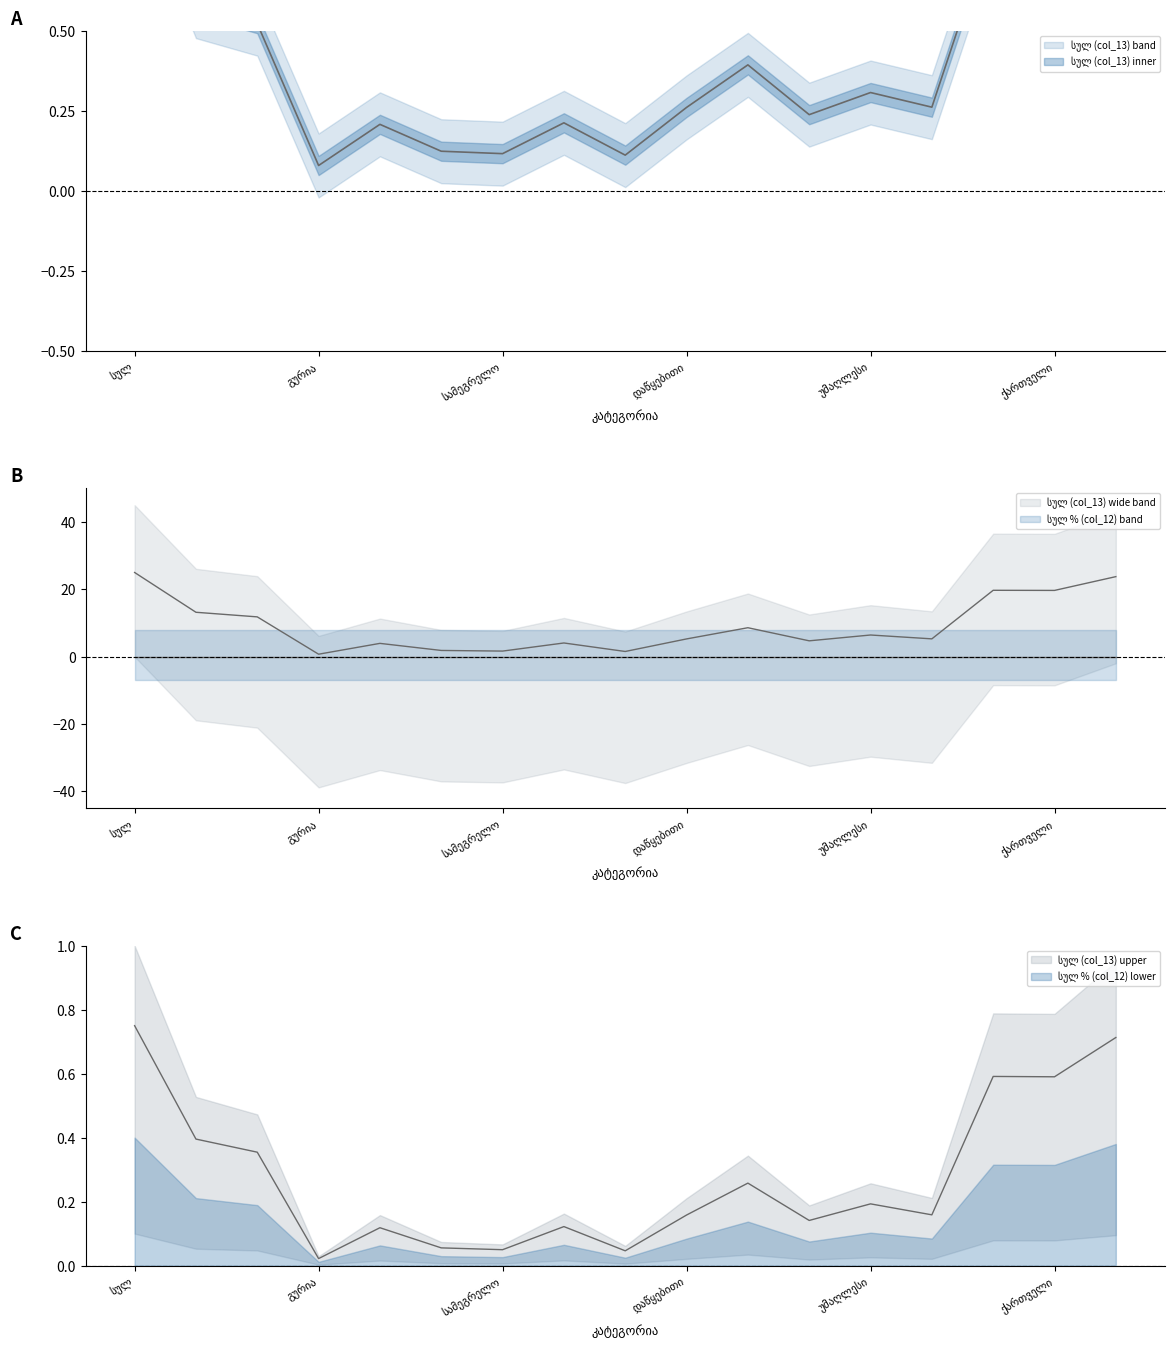

Which label corresponds to the largest value in the chart?

სულ